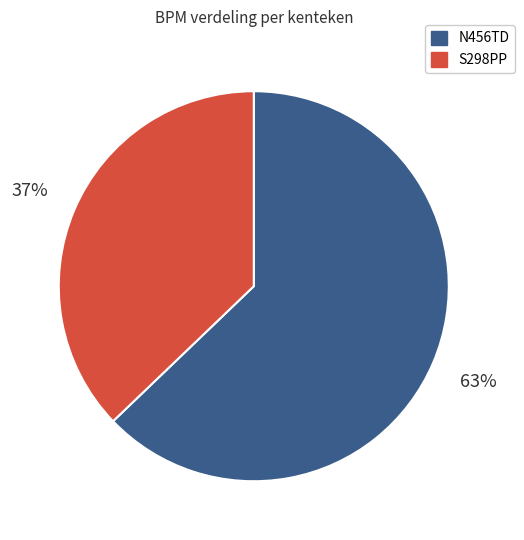

Which slice is the smallest?

S298PP